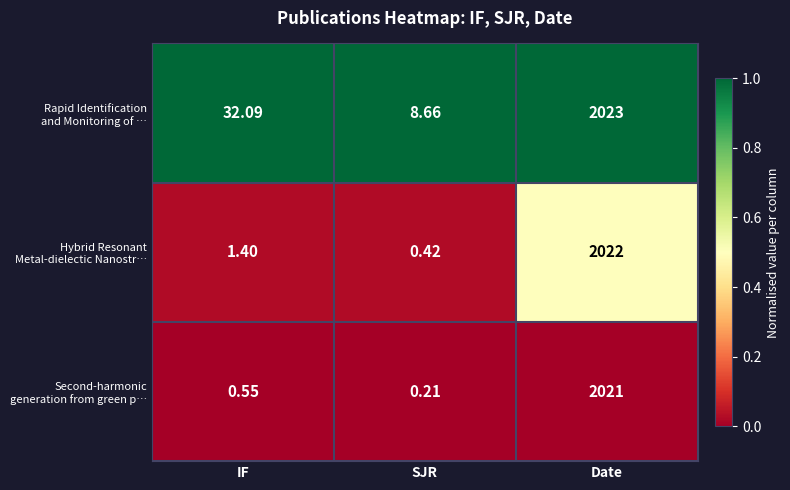

How many series are shown in this chart?

3